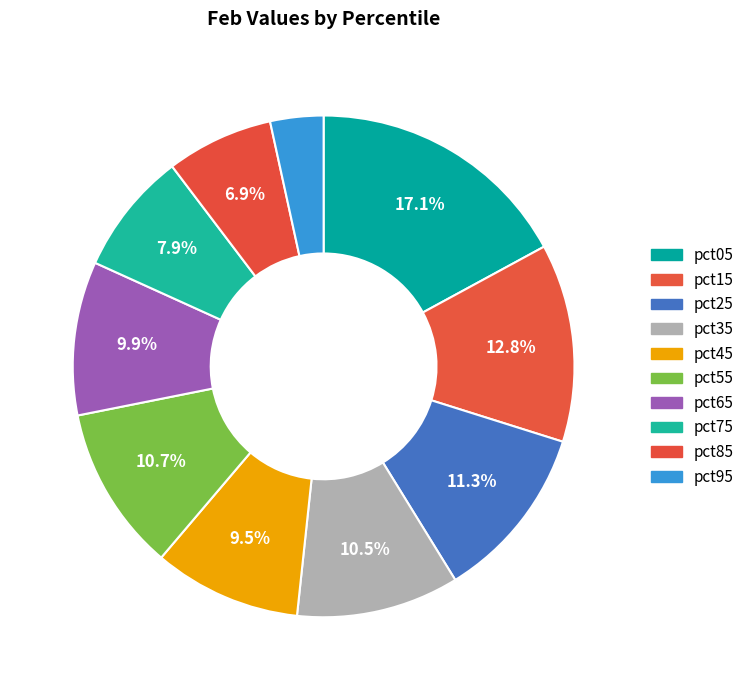

Which slice is the largest?

pct05